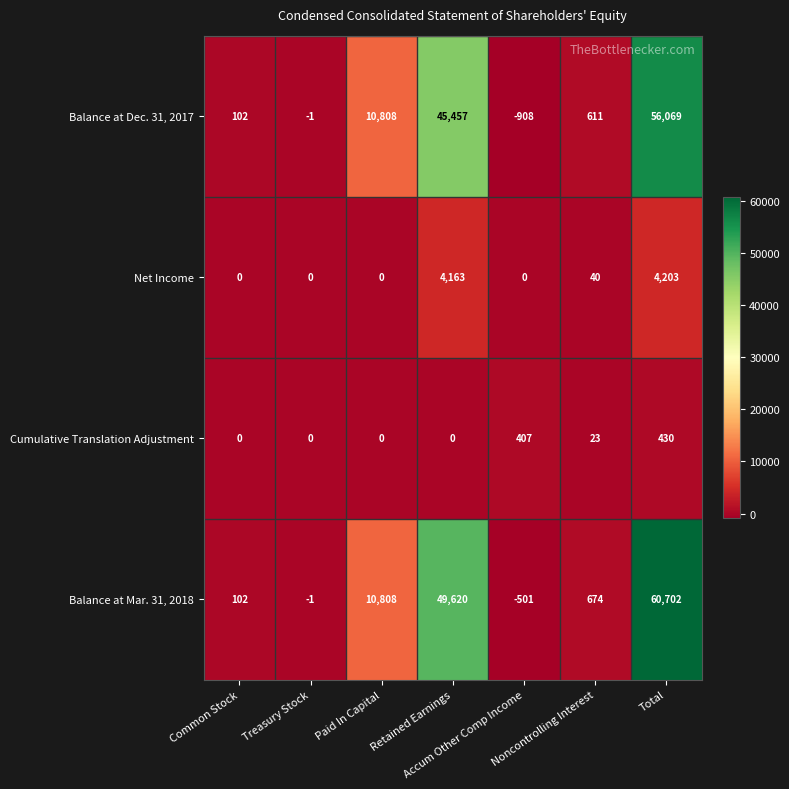

Which series has the largest total across all categories?

Balance at Mar. 31, 2018